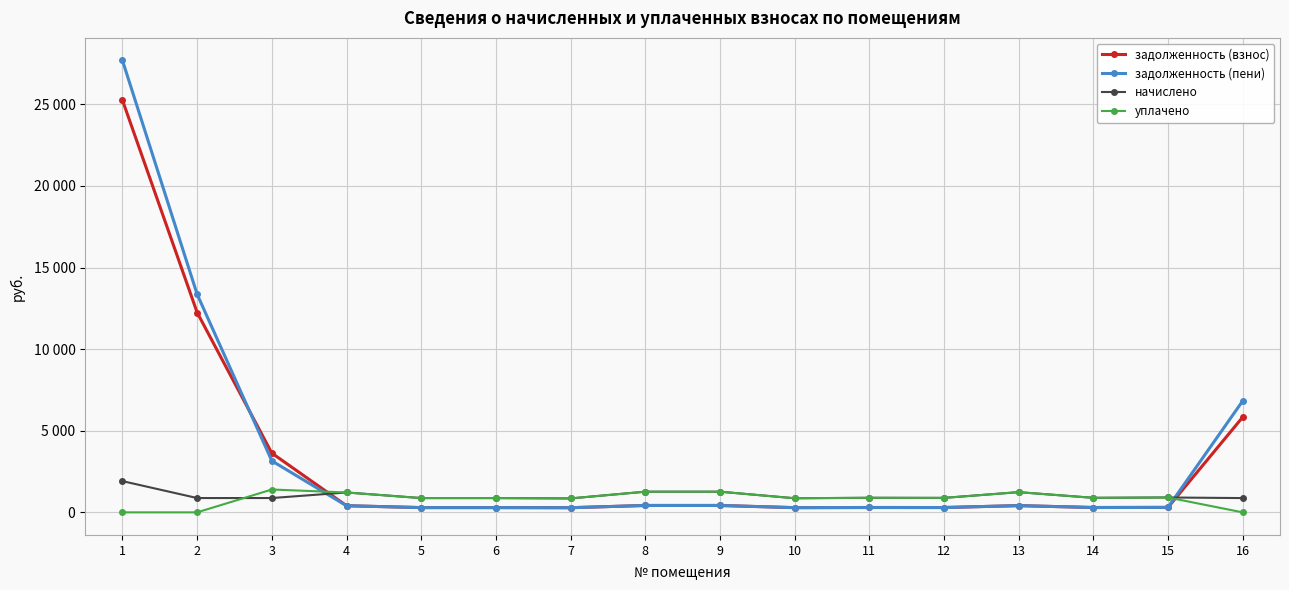

At 12, list the series in order from smallest to largest.

задолженность (взнос), задолженность (пени), начислено, уплачено